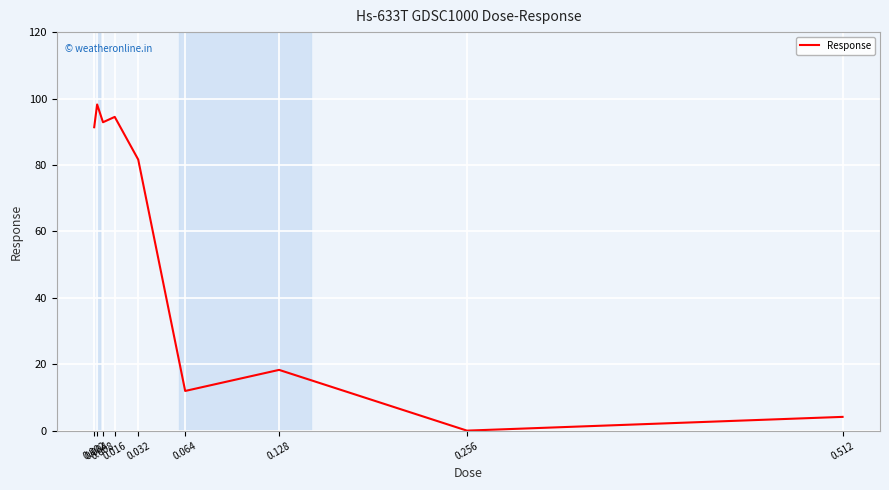

List the labels in order of value, largest first.

0.004, 0.016, 0.008, 0.002, 0.032, 0.128, 0.064, 0.512, 0.256